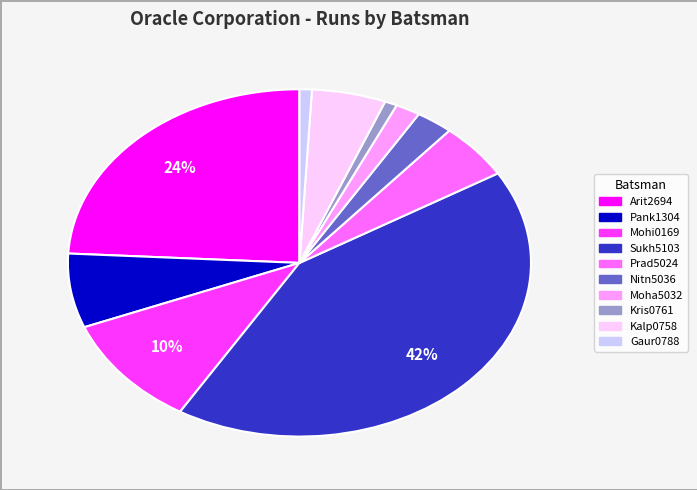

To the nearest percent, what is the average slice percentage?

10%